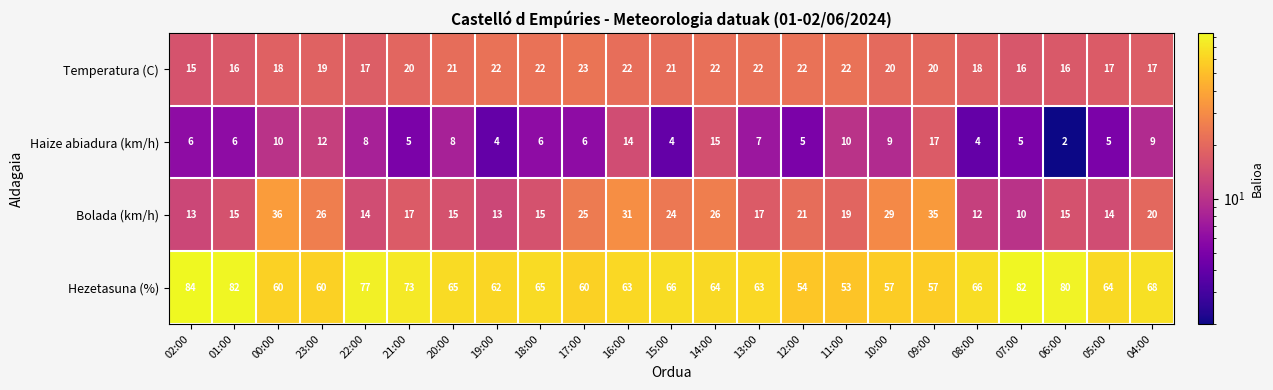

List the series in order of their peak value, highest first.

Hezetasuna (%), Bolada (km/h), Temperatura (C), Haize abiadura (km/h)